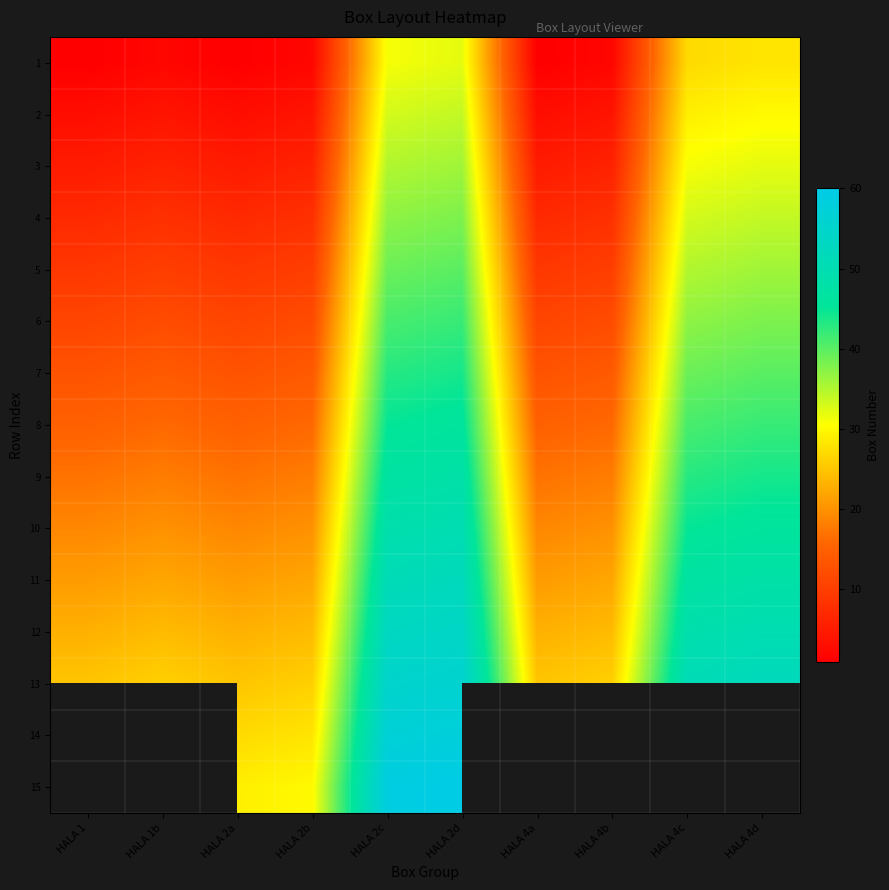

At which category is the sum across all series the highest?

HALA 2d